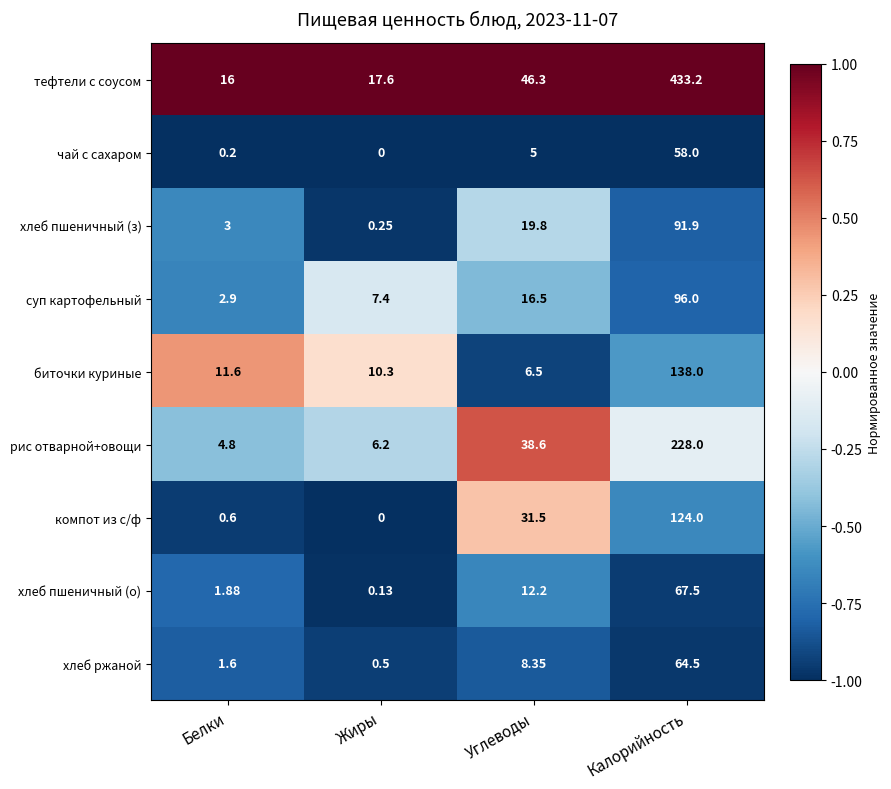

At which label does тефтели с соусом first exceed 46?

Углеводы